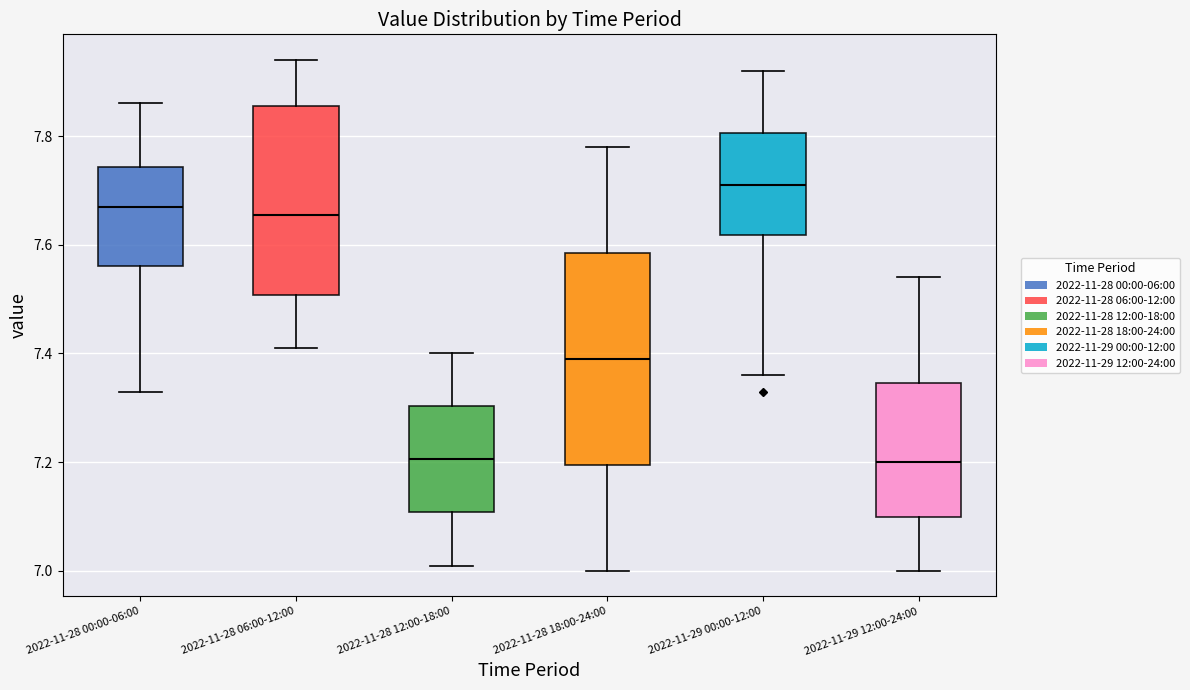

Reading left to right, transcribe this box plot: for each box, give where its median line is, the range the box spans, and where its two whiskers end, as read against the y-axis. The values are not printed on the chart, so give them approximately, as read against the axis.

2022-11-28 00:00-06:00: median 7.68, box 7.56 to 7.74, whiskers 7.34 to 7.86
2022-11-28 06:00-12:00: median 7.66, box 7.50 to 7.86, whiskers 7.42 to 7.94
2022-11-28 12:00-18:00: median 7.20, box 7.10 to 7.30, whiskers 7.02 to 7.40
2022-11-28 18:00-24:00: median 7.40, box 7.20 to 7.58, whiskers 7.00 to 7.78
2022-11-29 00:00-12:00: median 7.72, box 7.62 to 7.80, whiskers 7.36 to 7.92
2022-11-29 12:00-24:00: median 7.20, box 7.10 to 7.34, whiskers 7.00 to 7.54